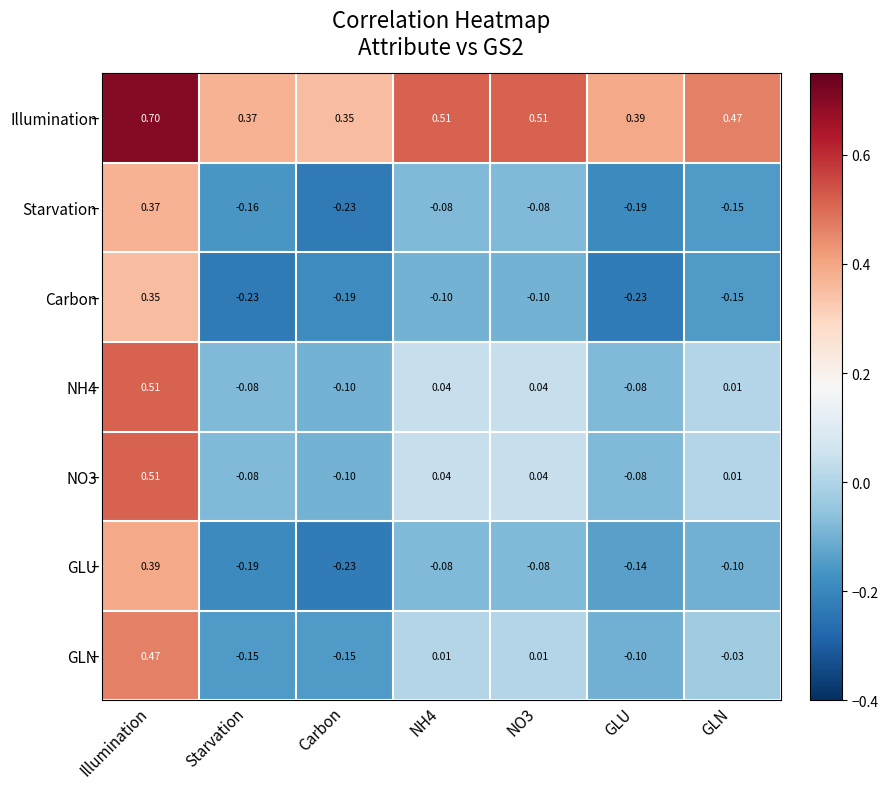

Which series has the largest total across all categories?

Illumination